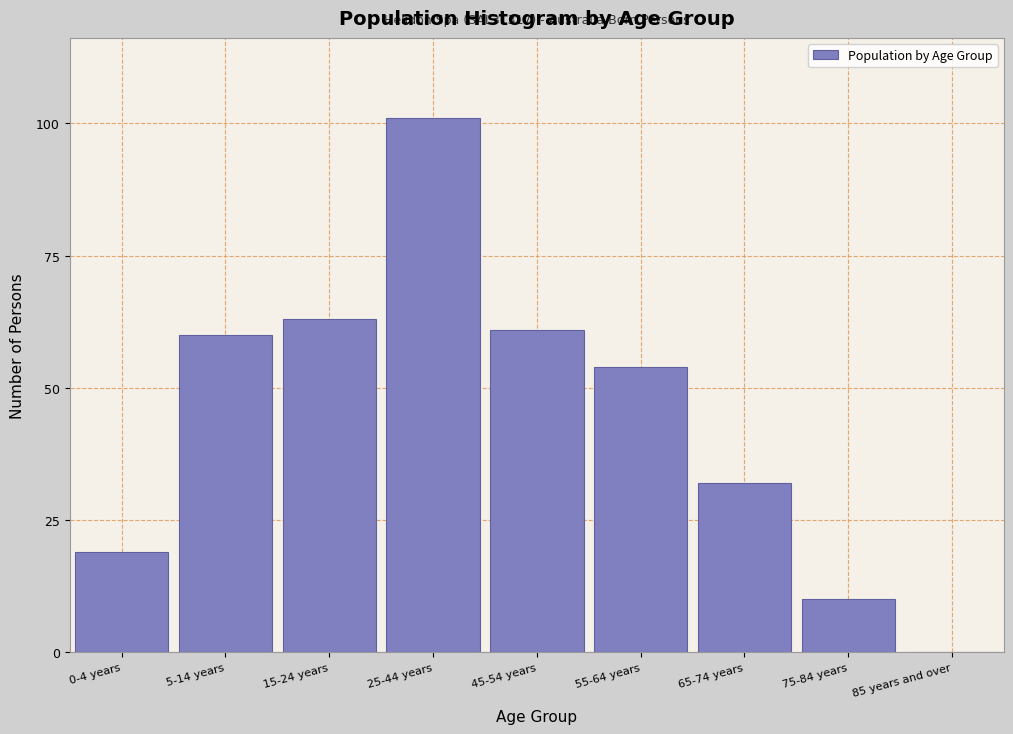

Reading right to left, transcribe all the data shown in this chart.

85 years and over=0	75-84 years=10	65-74 years=32	55-64 years=54	45-54 years=61	25-44 years=101	15-24 years=63	5-14 years=60	0-4 years=19